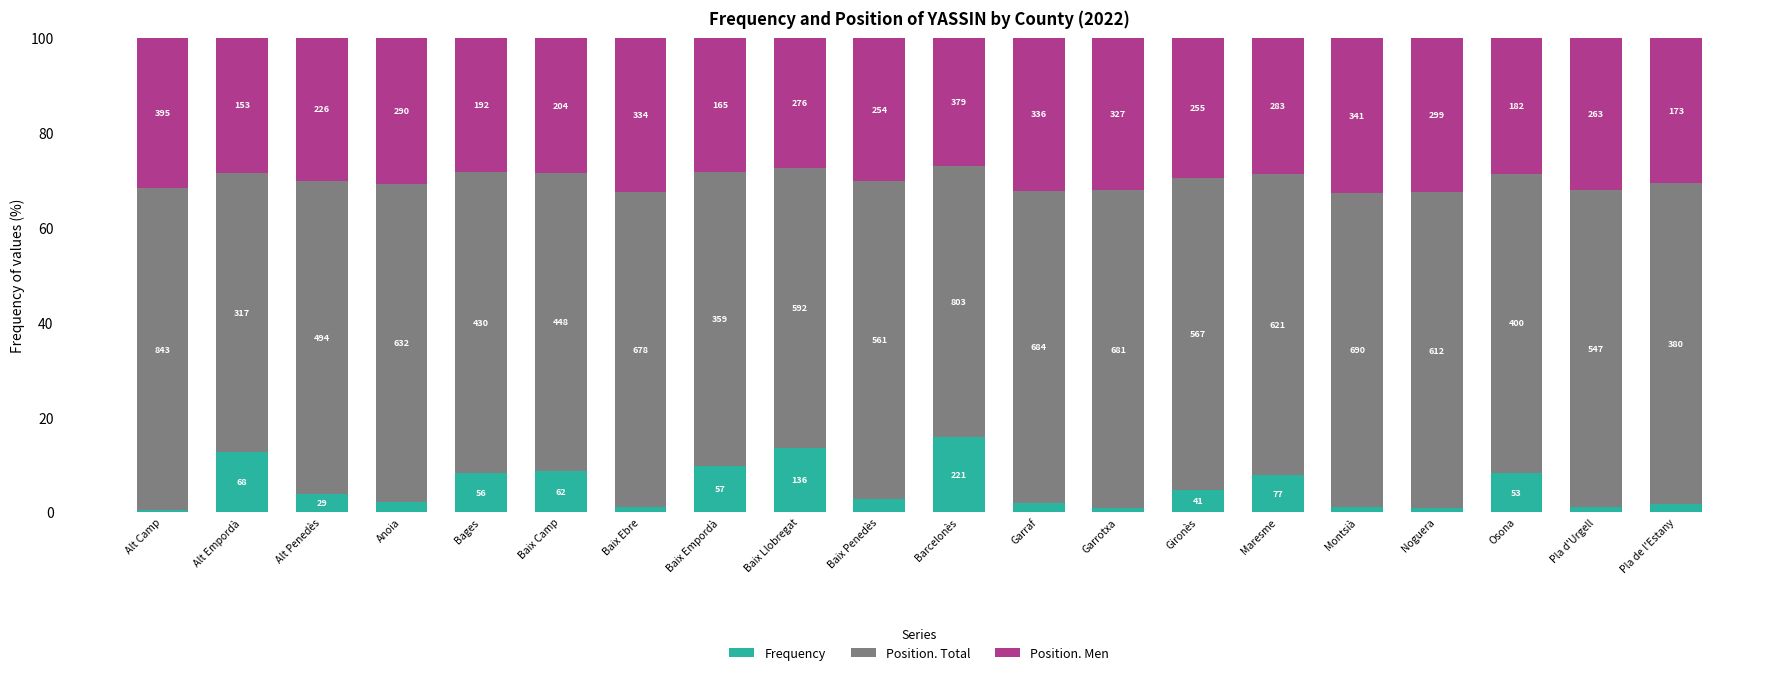

What are all the series names shown in the legend?

Frequency, Position. Total, Position. Men